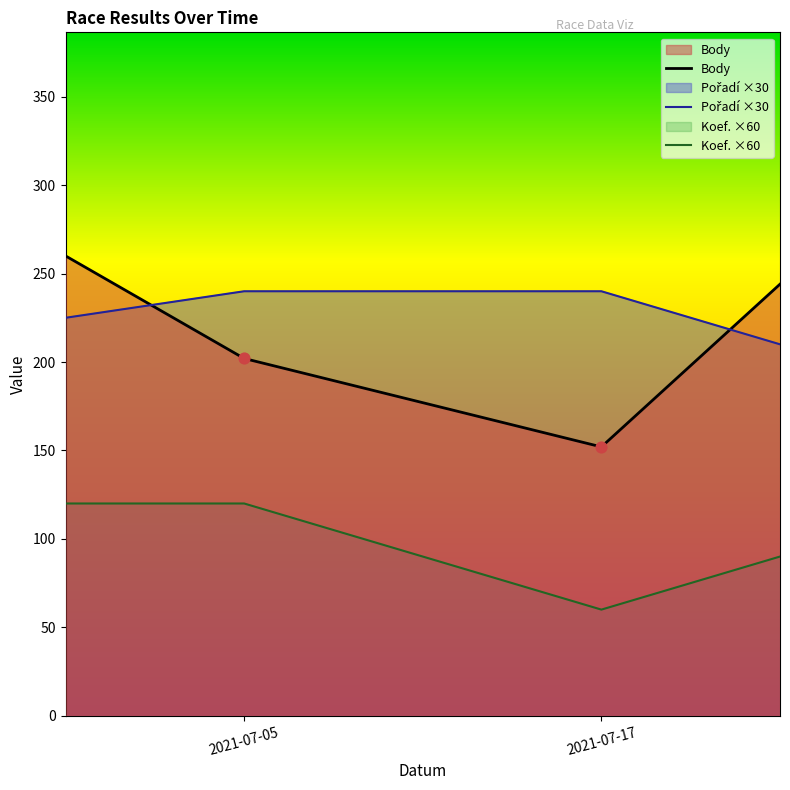

Which series reaches the minimum Y coordinate?

Koef. ×60